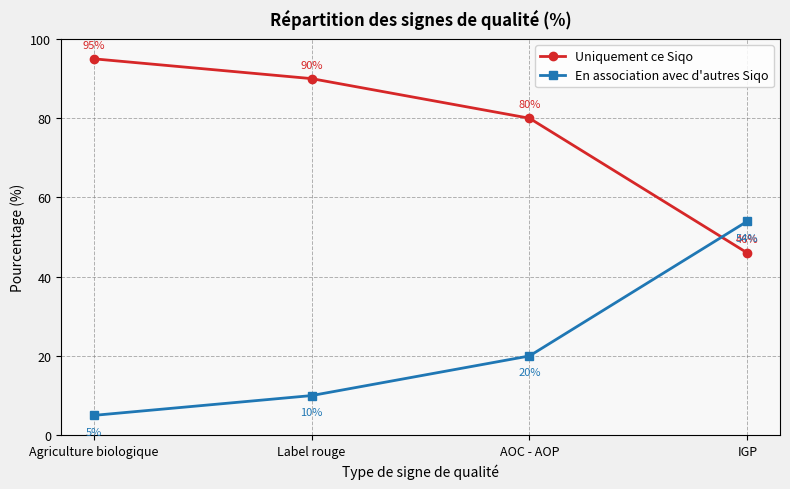

At which label does Uniquement ce Siqo reach its minimum?

IGP